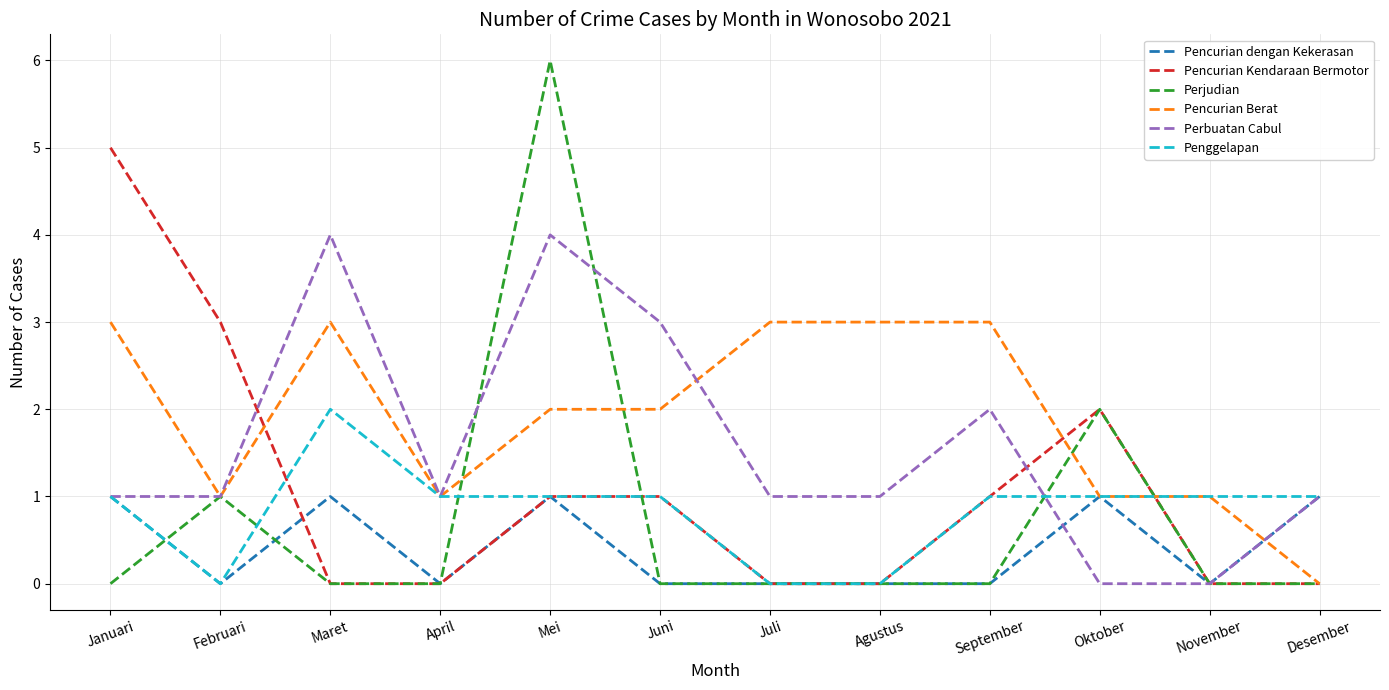

What is the sum of all Pencurian dengan Kekerasan values?

5